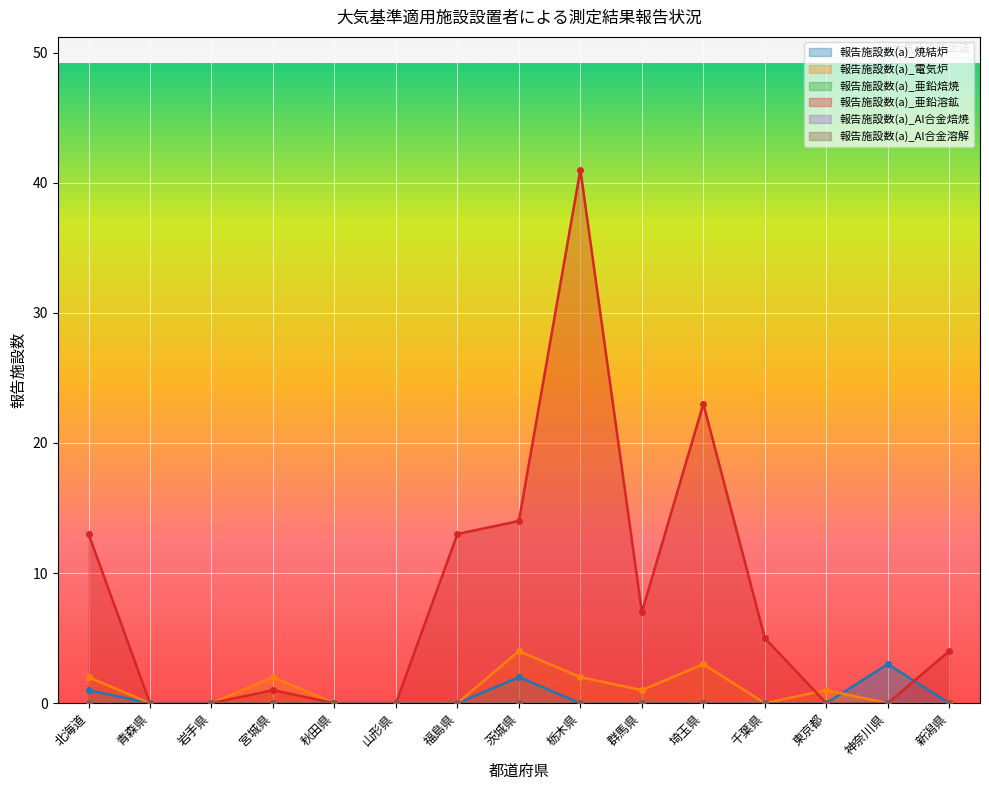

True or false: 報告施設数(a)_焼結炉 has more than 0 interior local peaks.

True